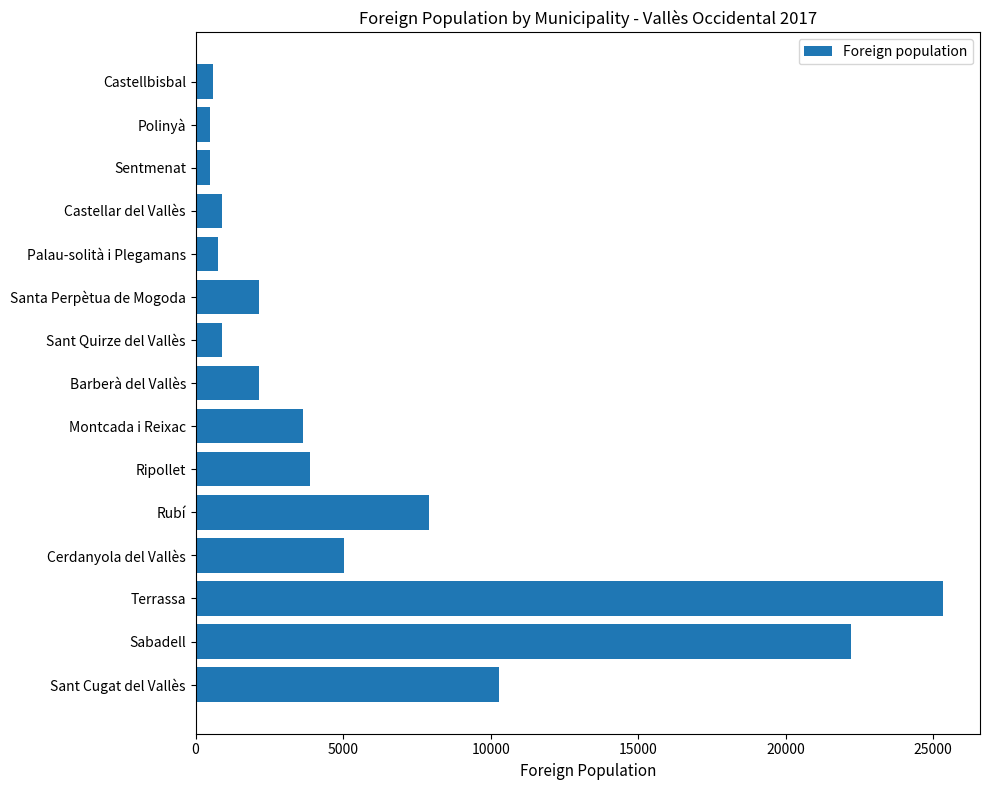

Which category has the highest value across all series?

Terrassa